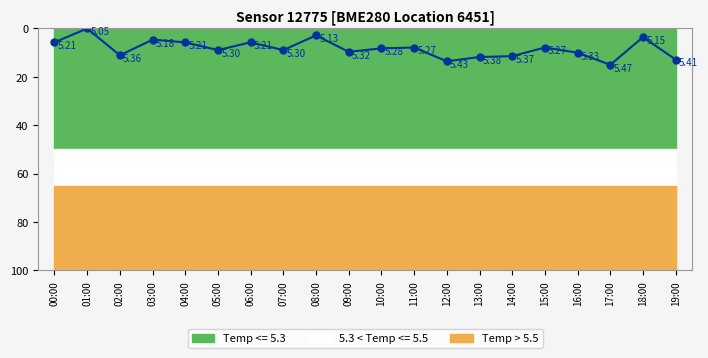

Is it true that the value at 07:00 is 8.9?

True